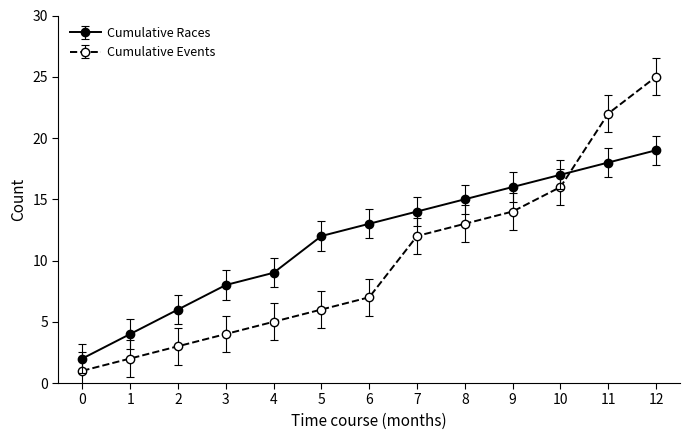

Which series has the largest range (max minus min)?

Cumulative Events